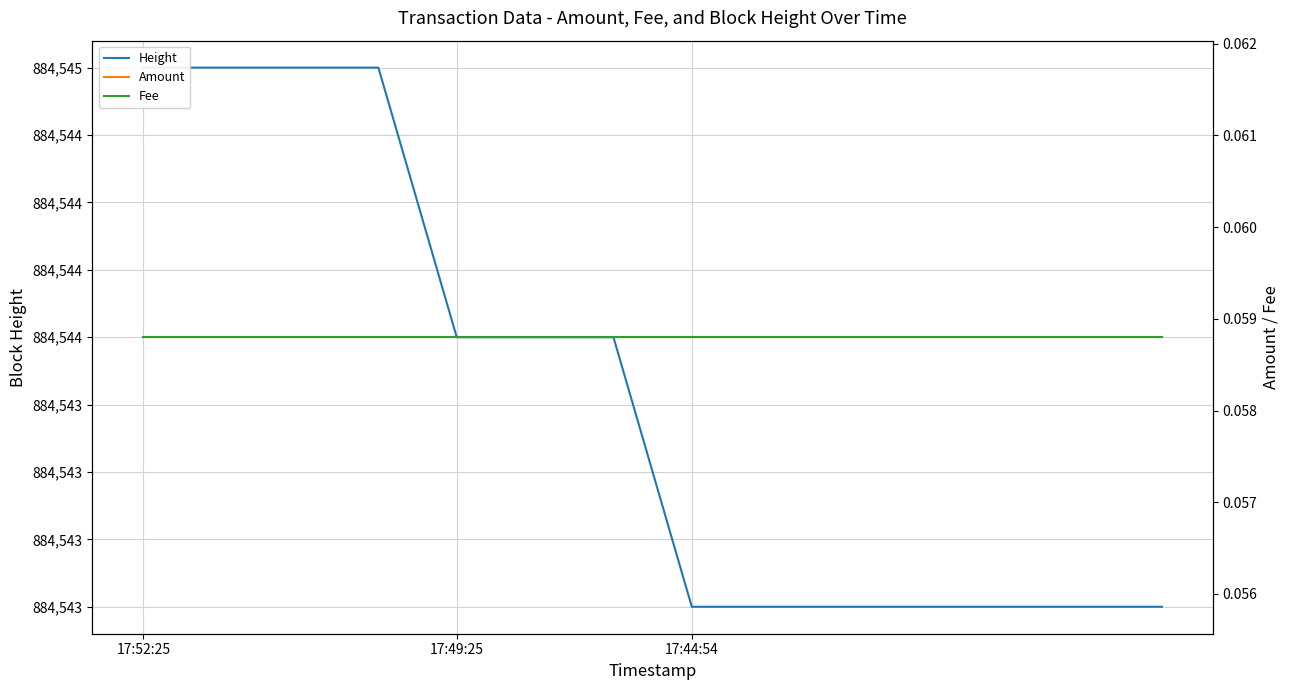

Is the value of Fee at 17:52:25 greater than the value of Height at 4?

No